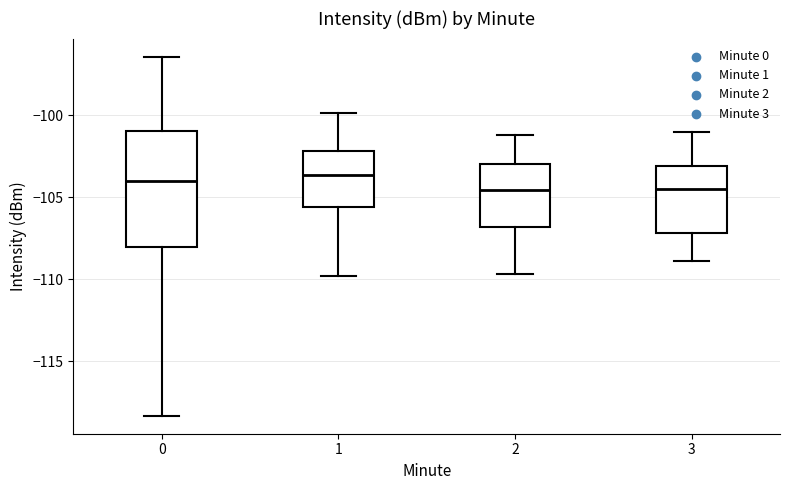

Reading left to right, read every box against the y-axis: the position of its median line, the range the box covers, and the ends of its whiskers. The values are not printed on the chart, so give them approximately, as read against the axis.

0: median -104.0, box -108.0 to -101.0, whiskers -118.5 to -96.5
1: median -103.5, box -105.5 to -102.0, whiskers -110.0 to -100.0
2: median -104.5, box -107.0 to -103.0, whiskers -109.5 to -101.0
3: median -104.5, box -107.0 to -103.0, whiskers -109.0 to -101.0